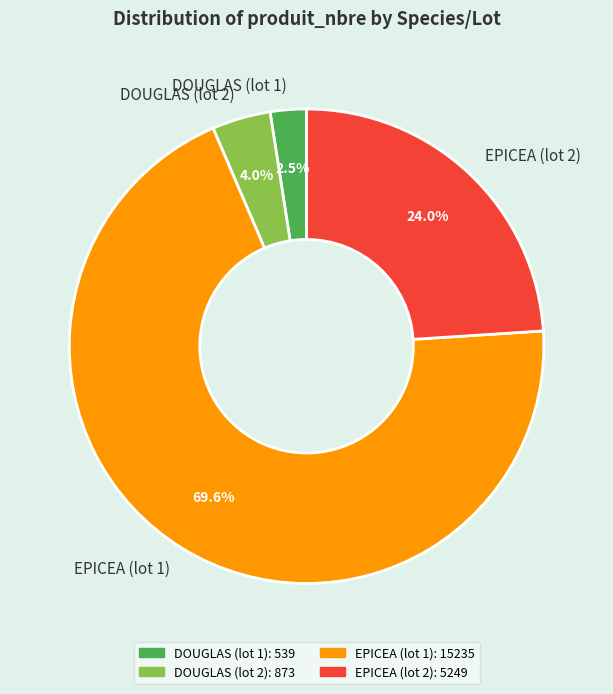

Do DOUGLAS (lot 1) and EPICEA (lot 2) together represent more than half of the pie?

No